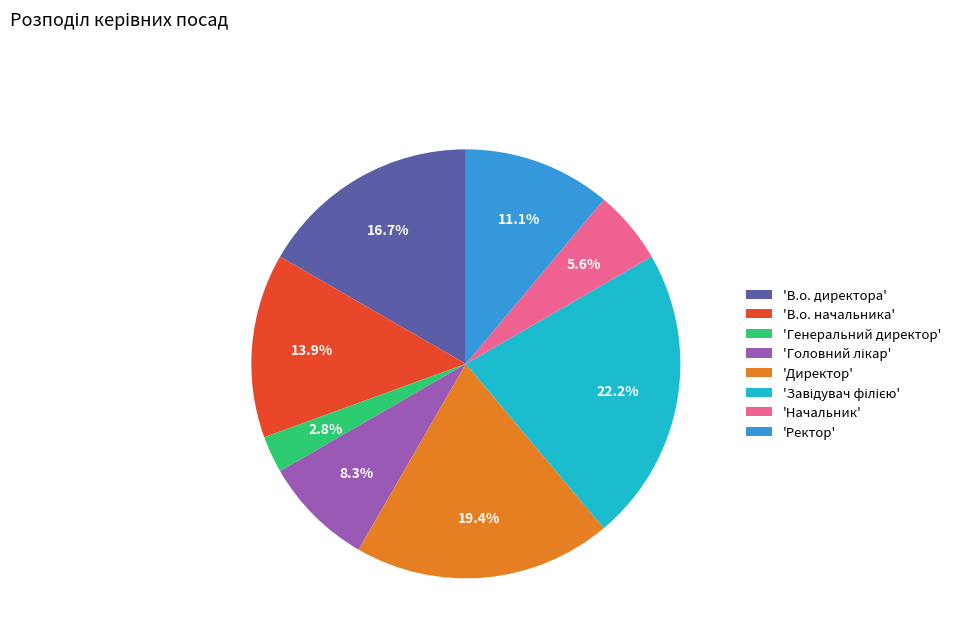

What percentage is NOT represented by 'Начальник'?

94.4%